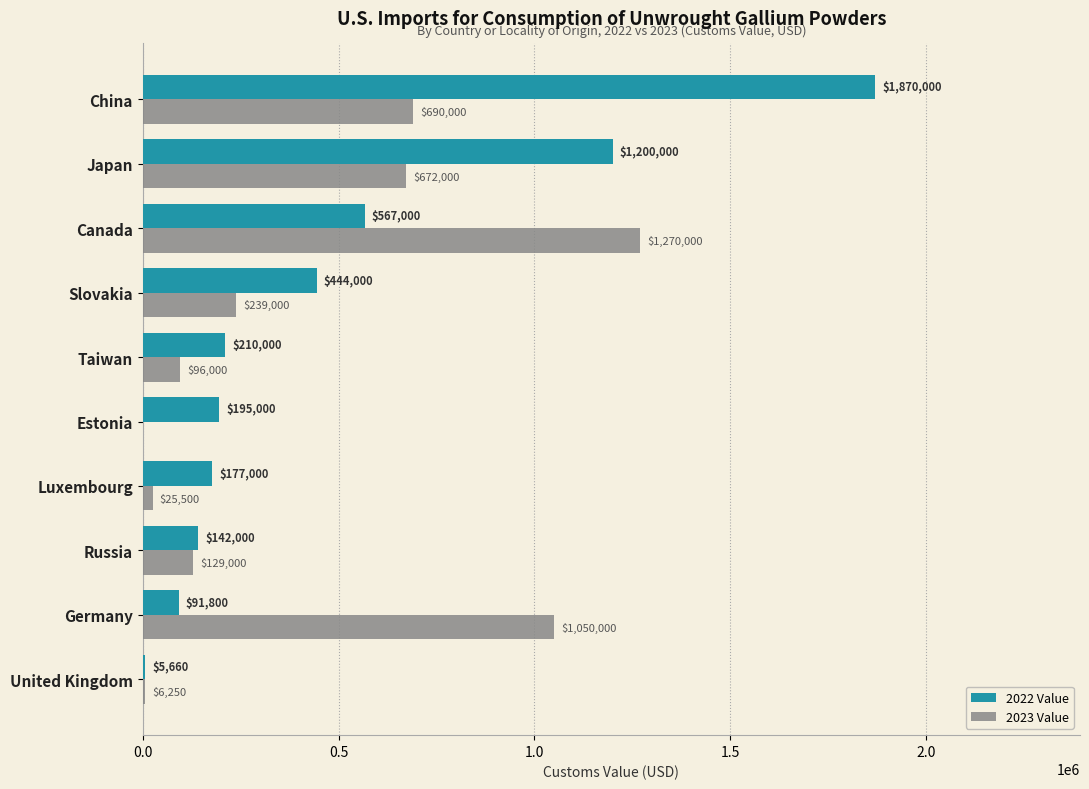

What value does the 2022 Value series have at Japan, to the nearest 100?

1200000